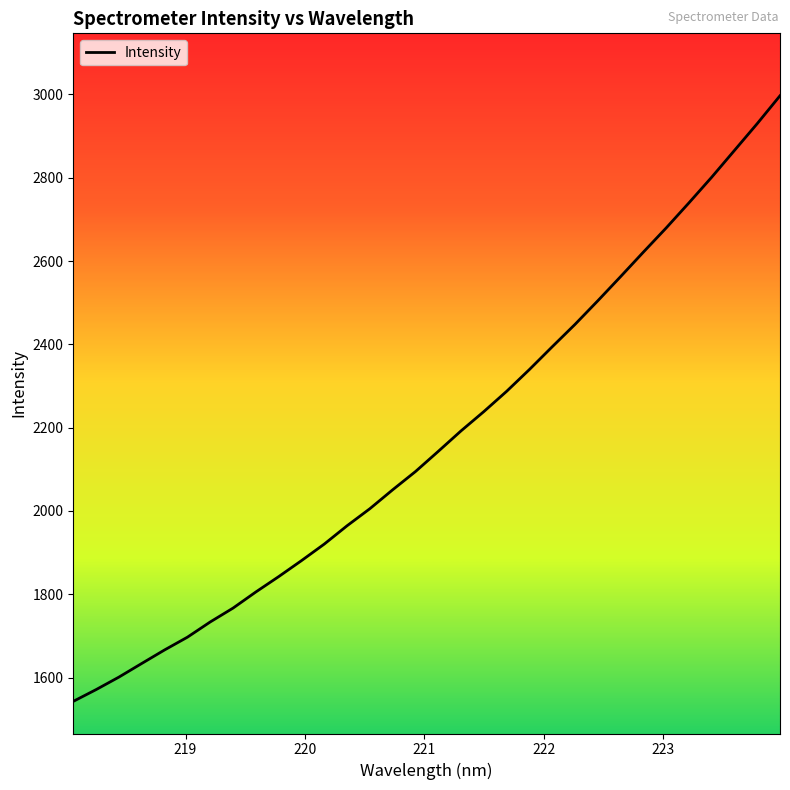

What is the maximum value shown in the chart?

2996.9